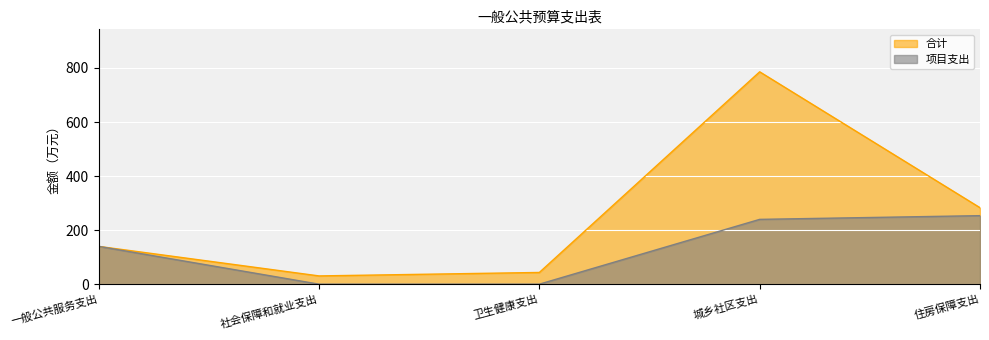

True or false: 合计 and 项目支出 intersect in this chart.

False